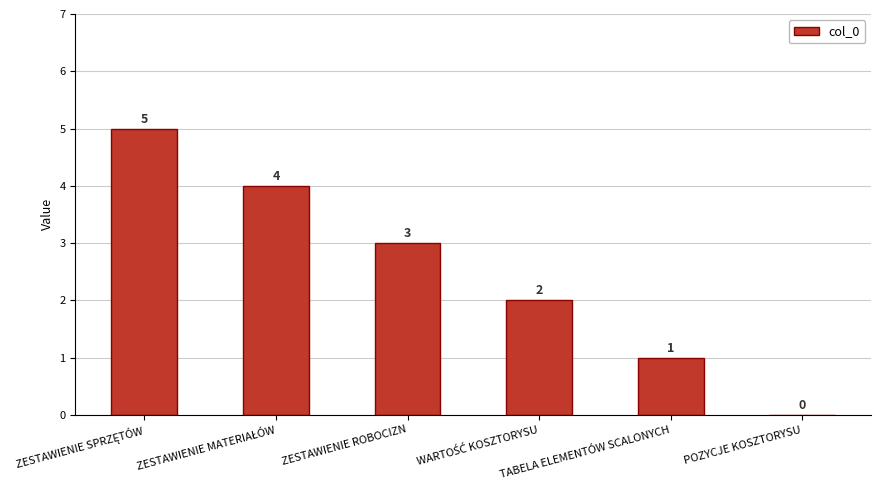

Count the number of categories in the chart.

6